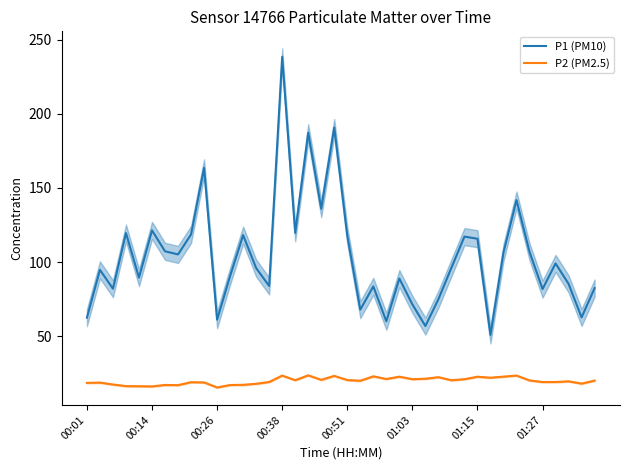

The P1 (PM10) series shows 96.0 at 13. True or false?

True